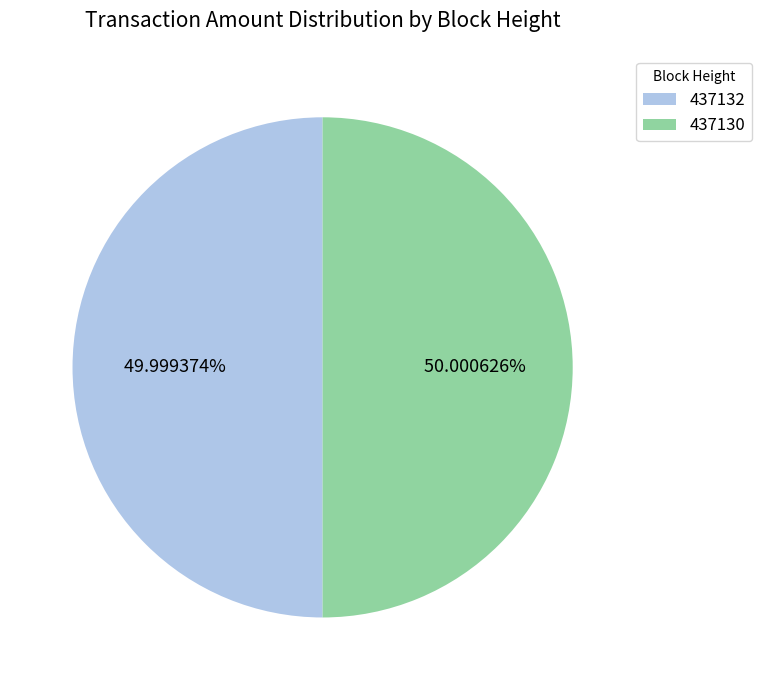

How many segments does this pie chart have?

2